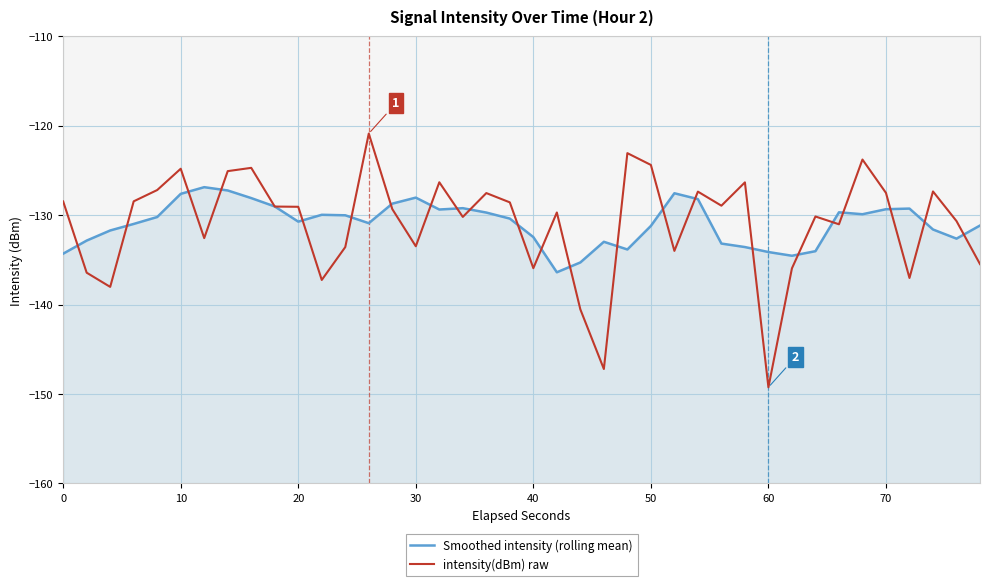

What is the lowest value of the Smoothed intensity (rolling mean) series?

-136.4